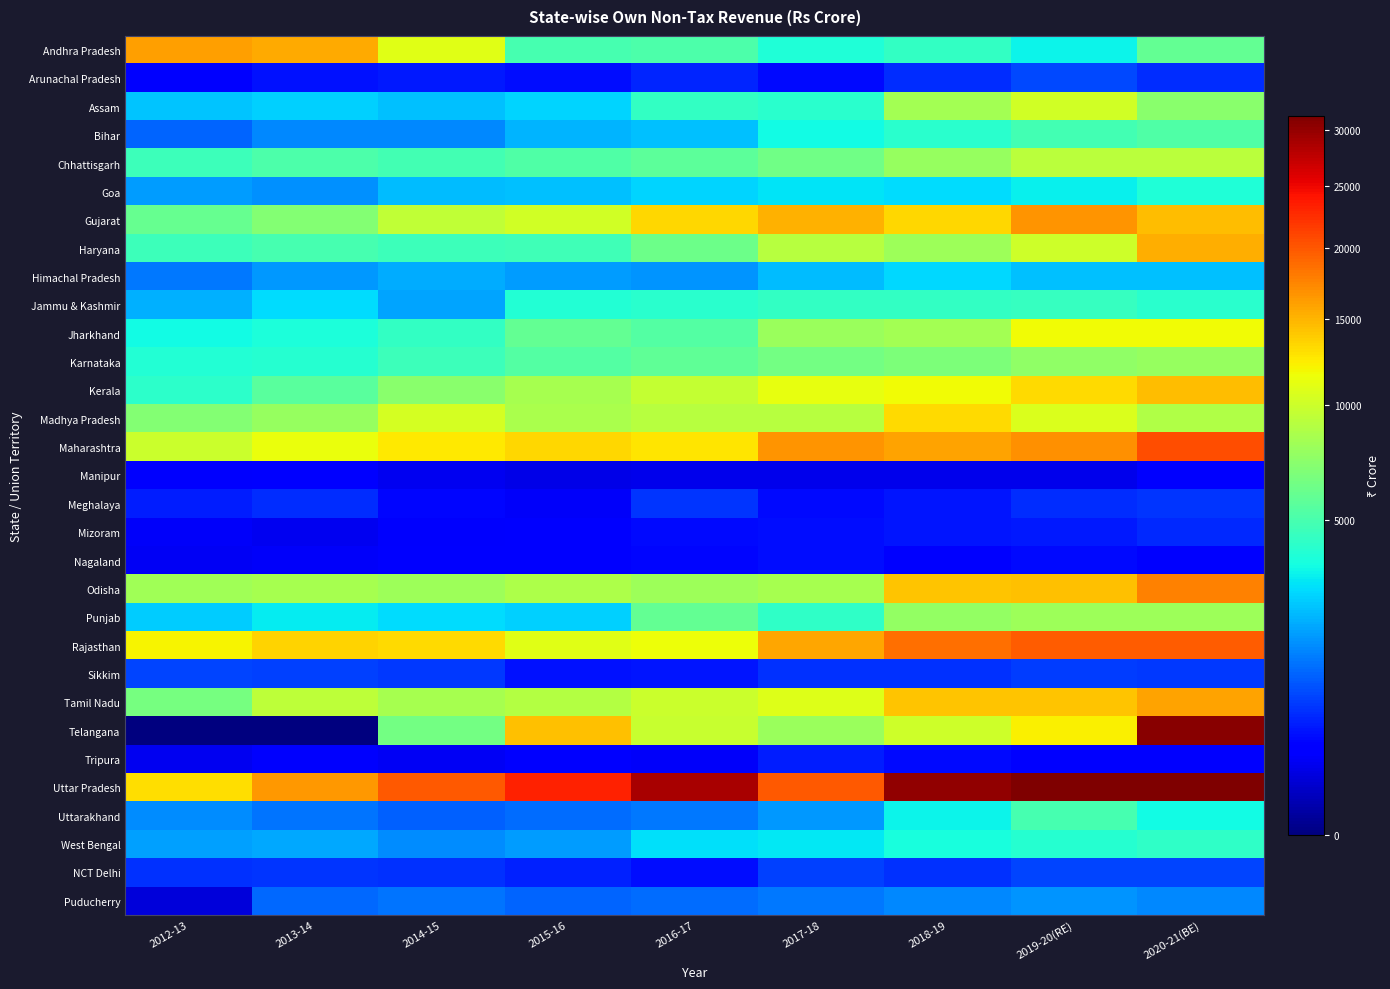

Rank the series by their maximum value, from highest to lowest.

Uttar Pradesh, Telangana, Maharashtra, Rajasthan, Odisha, Gujarat, Andhra Pradesh, Tamil Nadu, Haryana, Kerala, Madhya Pradesh, Jharkhand, Assam, Chhattisgarh, Punjab, Karnataka, Bihar, Uttarakhand, Jammu & Kashmir, West Bengal, Goa, Himachal Pradesh, Puducherry, Arunachal Pradesh, Sikkim, NCT Delhi, Meghalaya, Mizoram, Tripura, Nagaland, Manipur